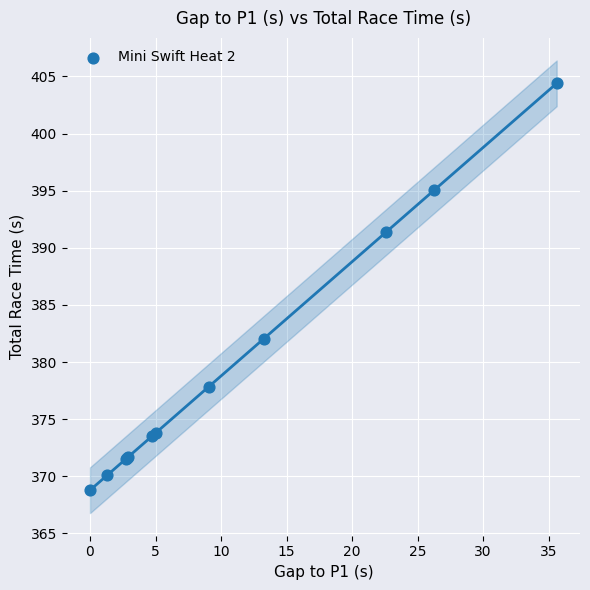

What Y value in the scatter plot is closest to 386?

382.0